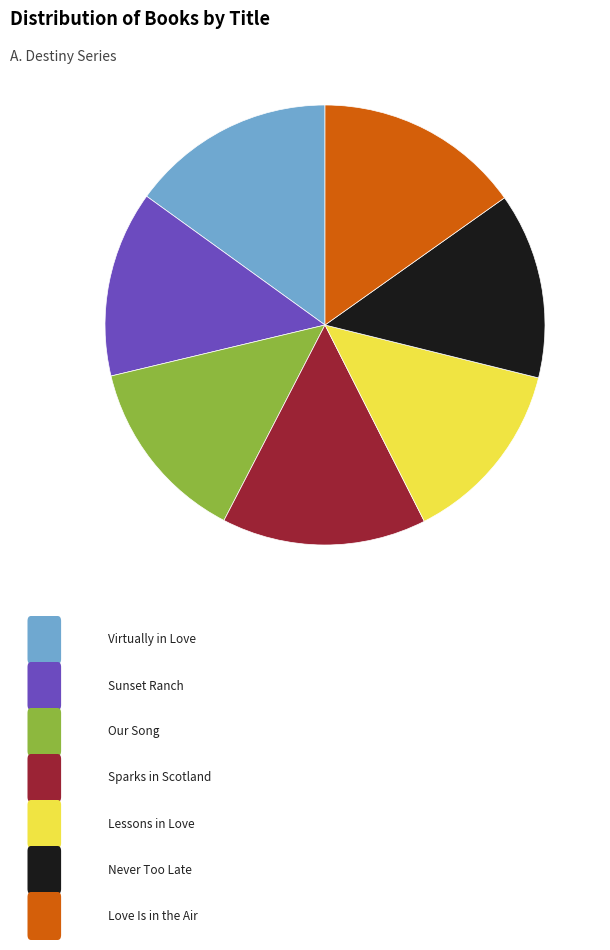

Is there any slice that represents more than half of the pie?

No